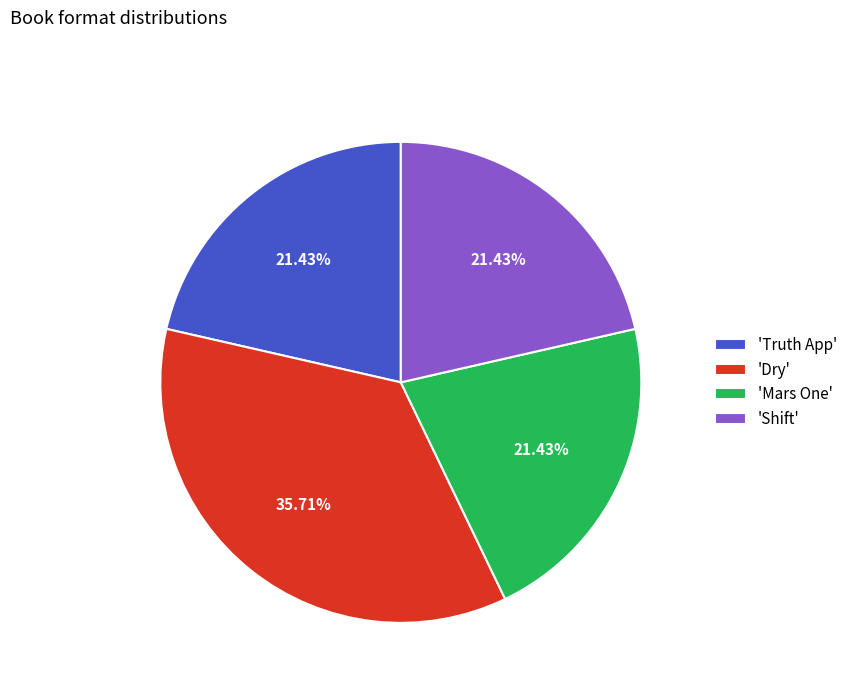

Combined, do 'Truth App' and 'Dry' account for over 50%?

Yes